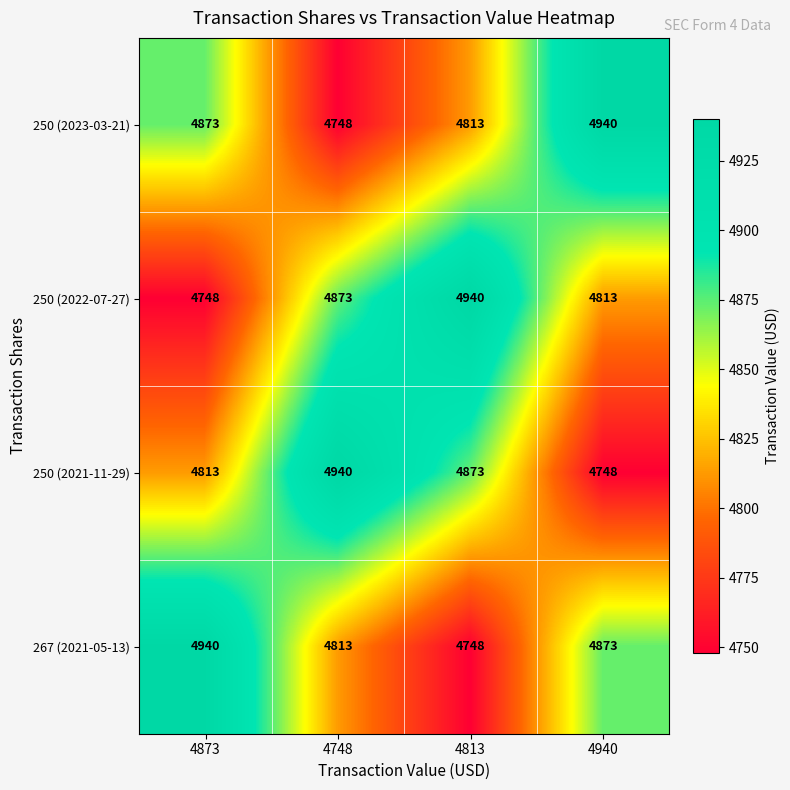

What is the difference between the highest and lowest values at 4940?

192